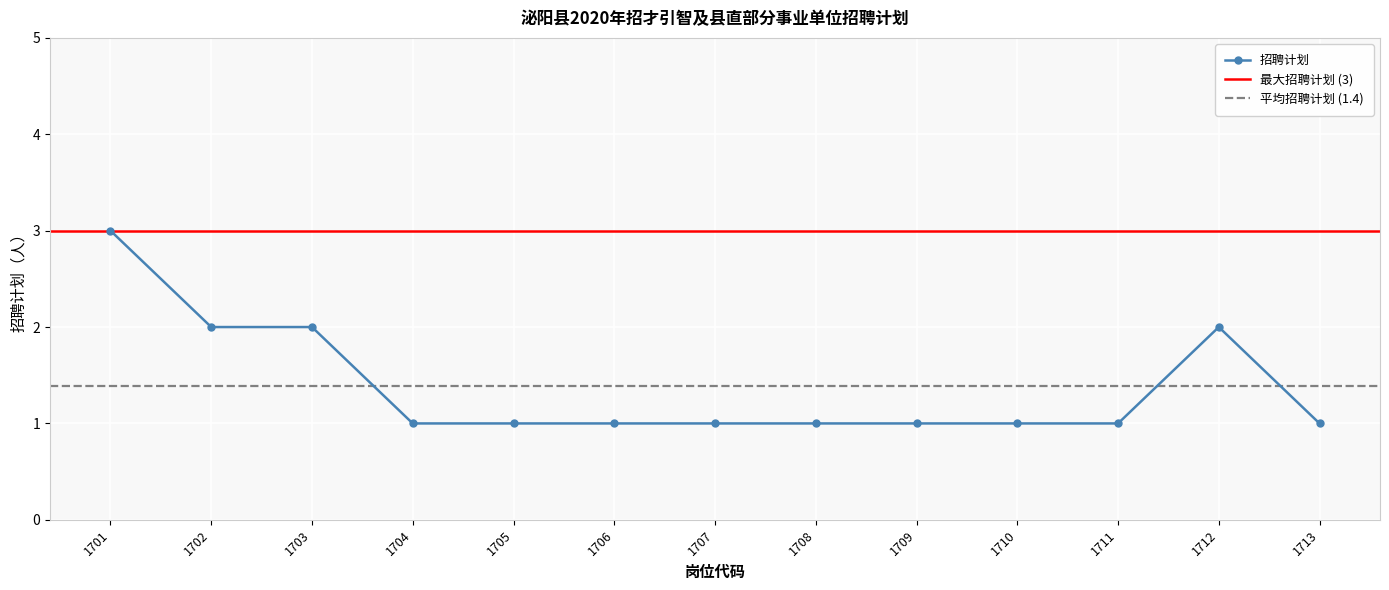

True or false: the data shows 1 at 1705.

True